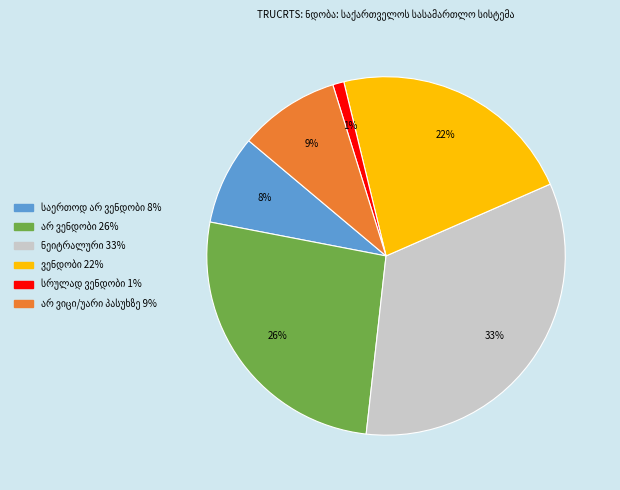

Count the number of slices in the pie.

6